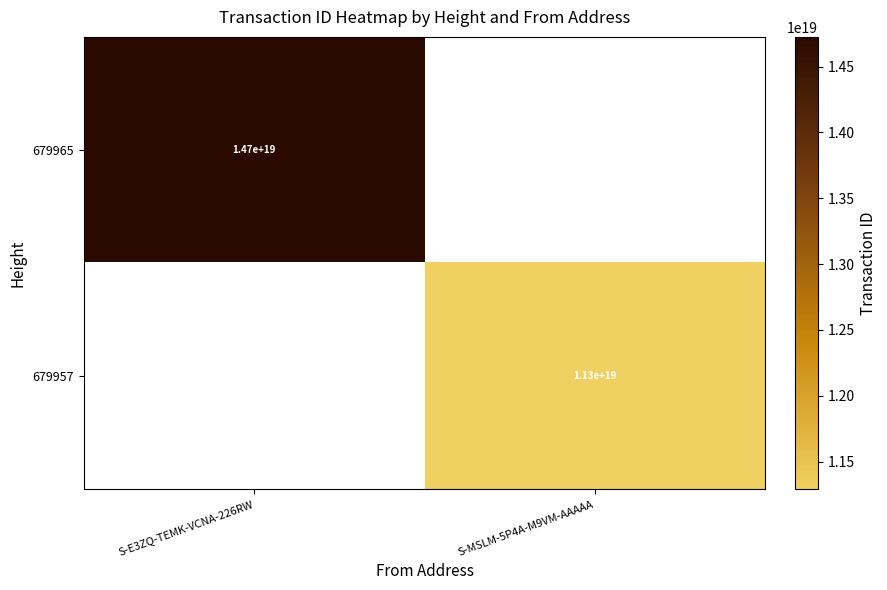

Is it true that 679957 equals 11300000000000000000 at S-MSLM-5P4A-M9VM-AAAAA?

True